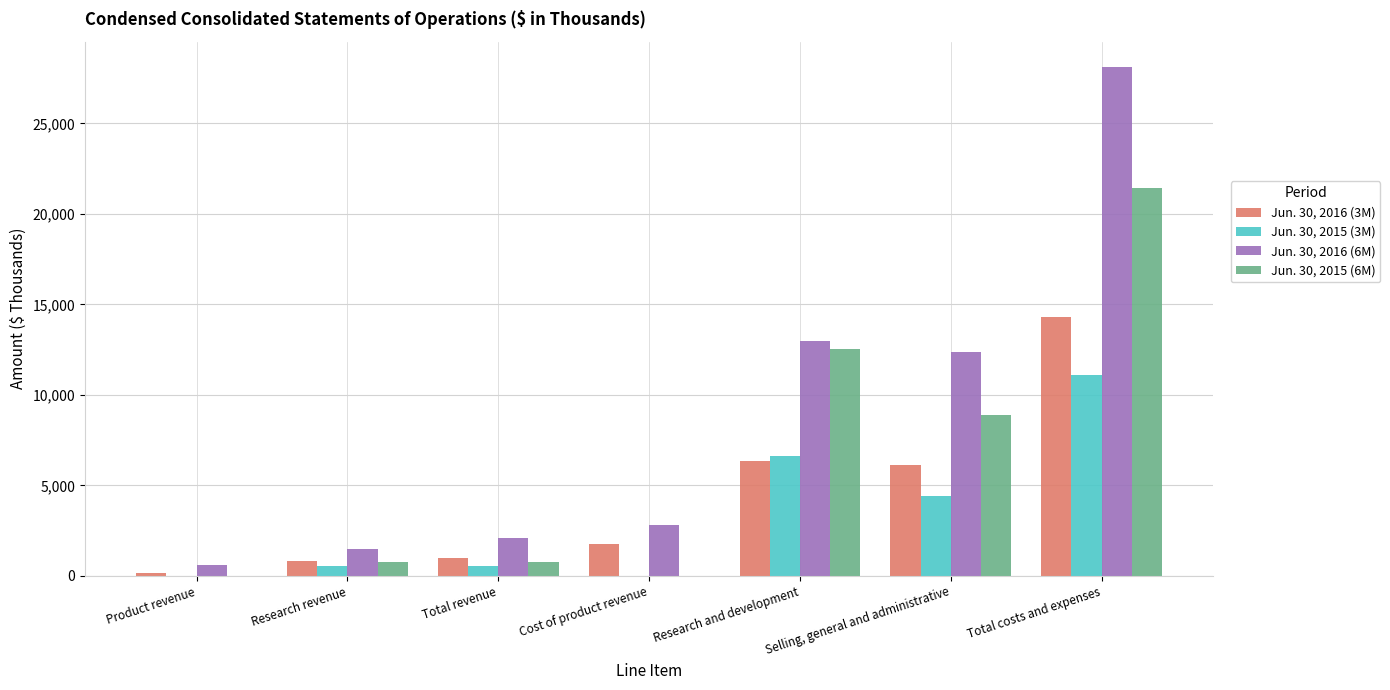

Which series has the largest total across all categories?

Jun. 30, 2016 (6M)